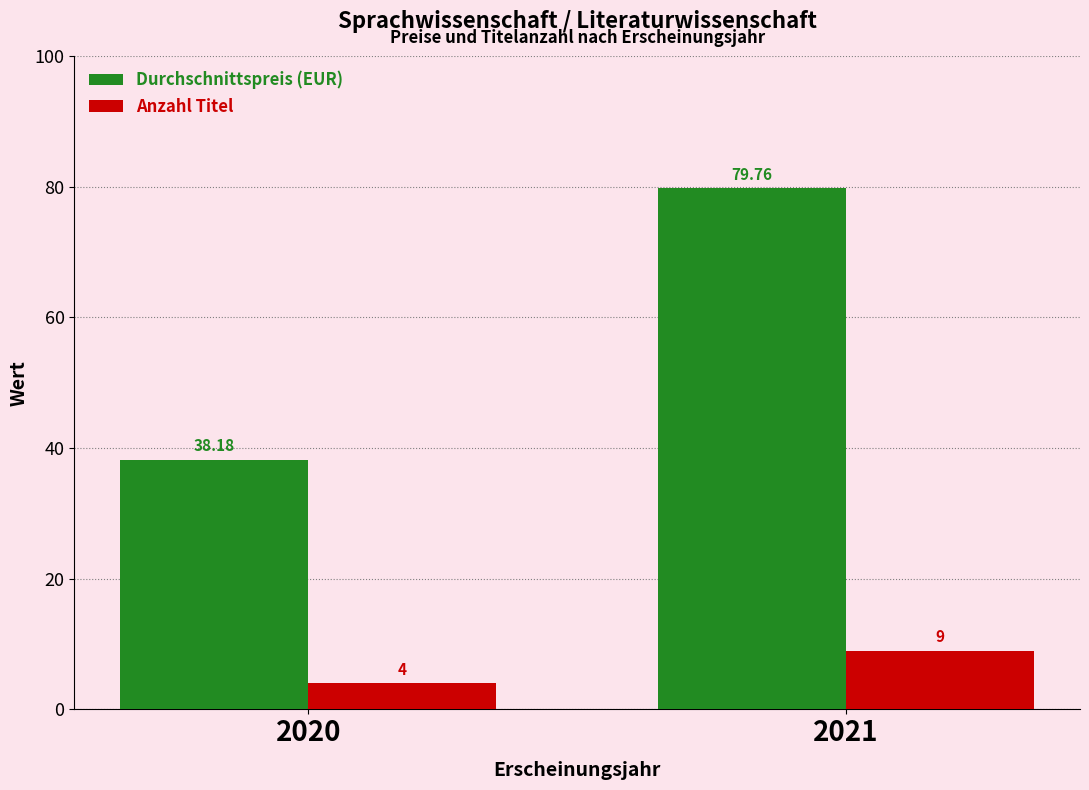

Between 2020 and 2021, which series saw the biggest shift?

Durchschnittspreis (EUR)